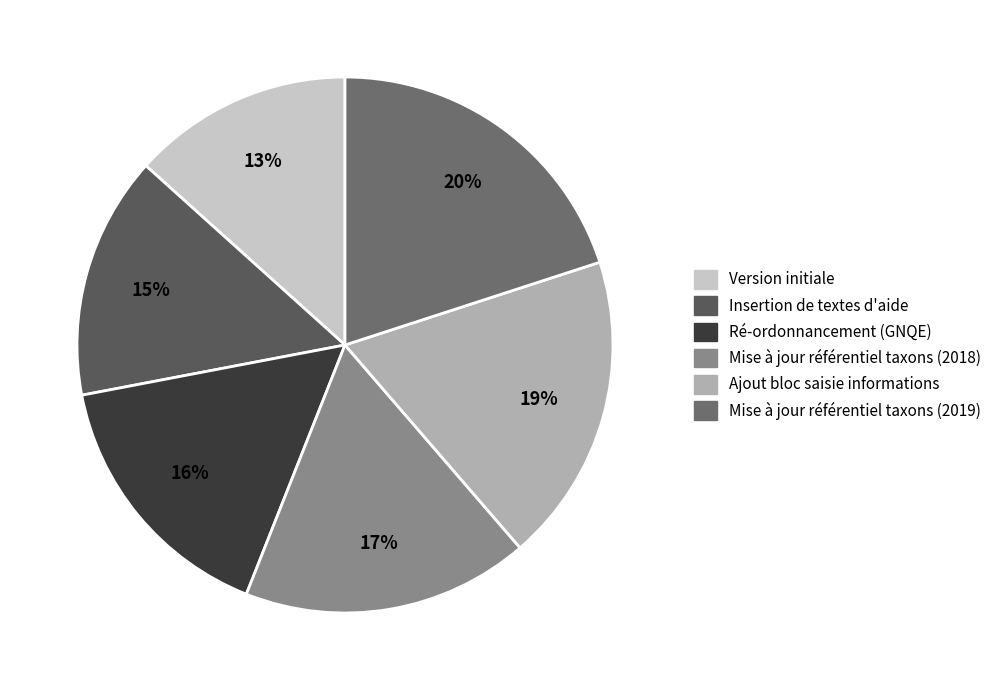

To the nearest percent, what is the average slice percentage?

17%